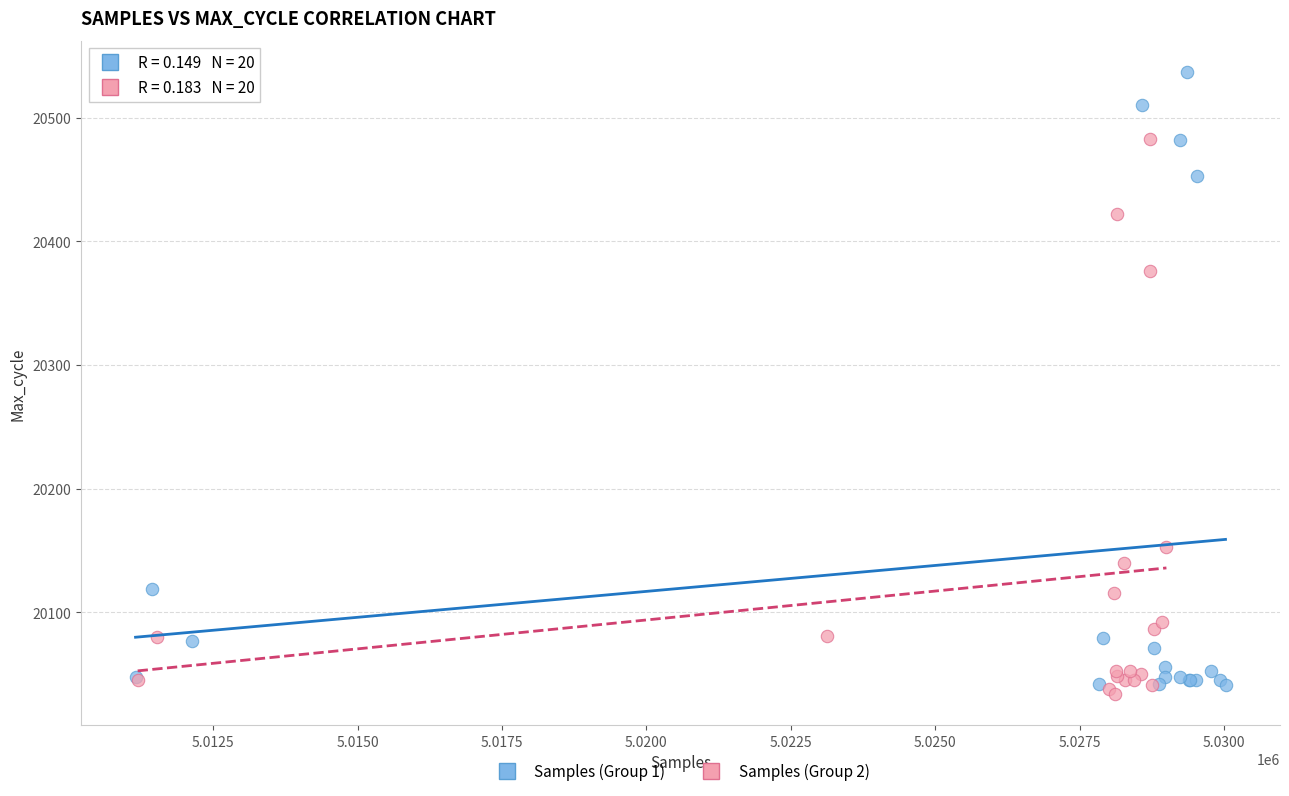

Which series reaches the maximum Y coordinate?

Samples (Group 1)